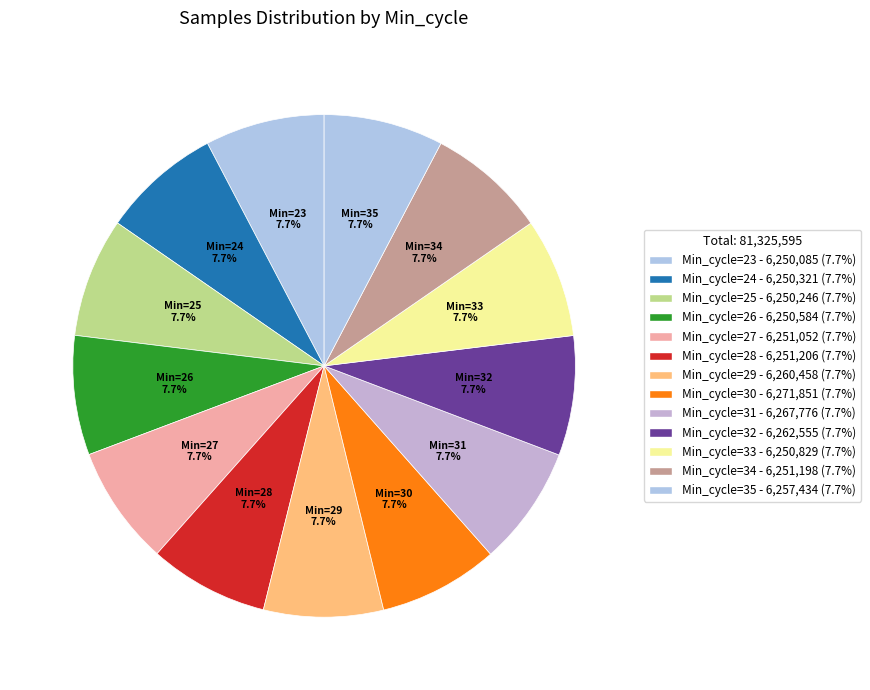

Rank the categories by value from lowest to highest.

23, 25, 24, 26, 33, 27, 34, 28, 35, 29, 32, 31, 30